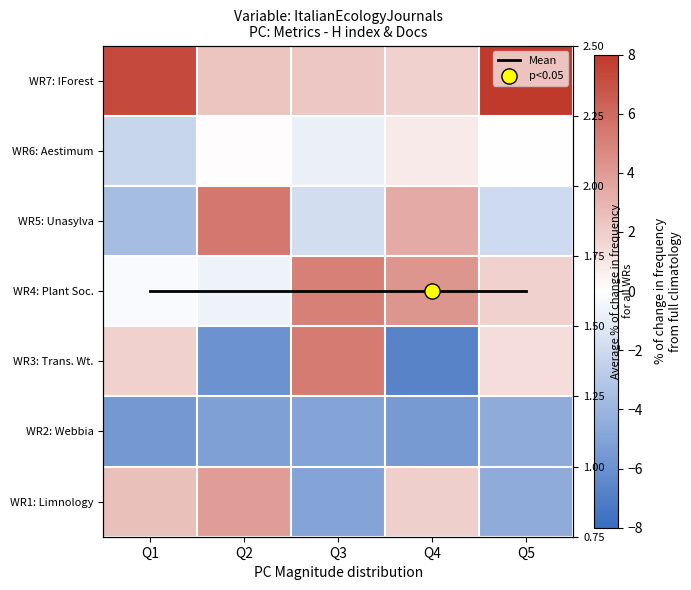

The value of WR6: Aestimum at Q2 is 0.1. True or false?

True